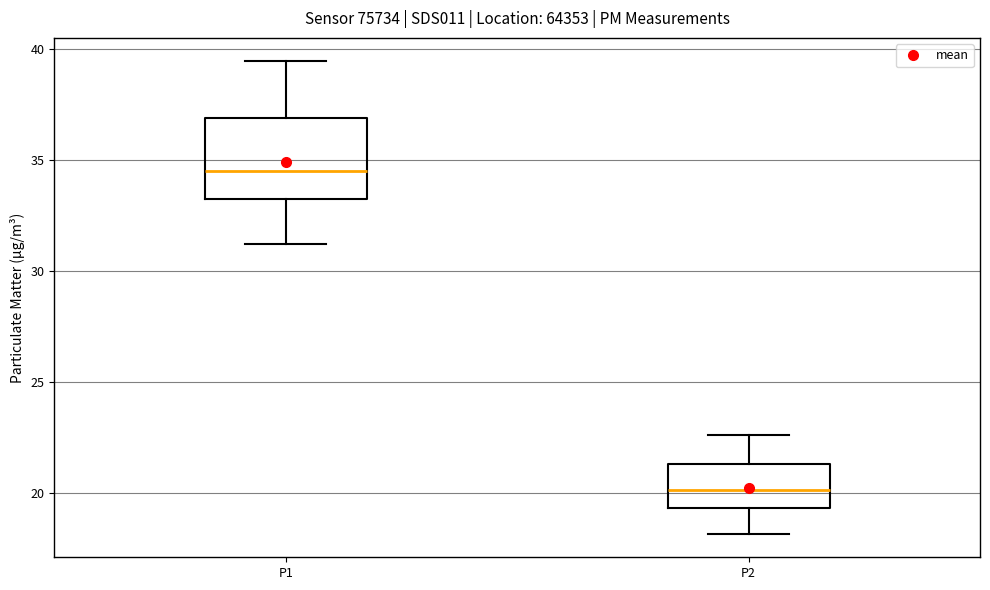

Which box's median line is the highest?

P1